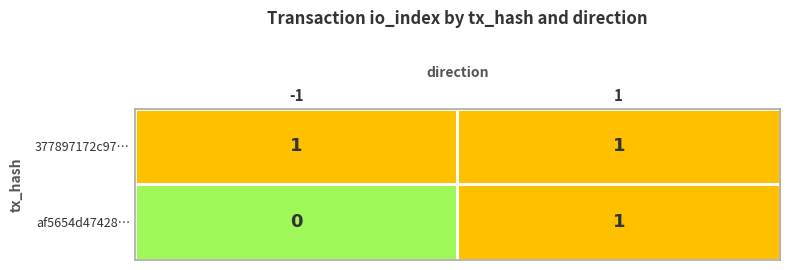

The af5654d47428… series shows 1 at 1. True or false?

True